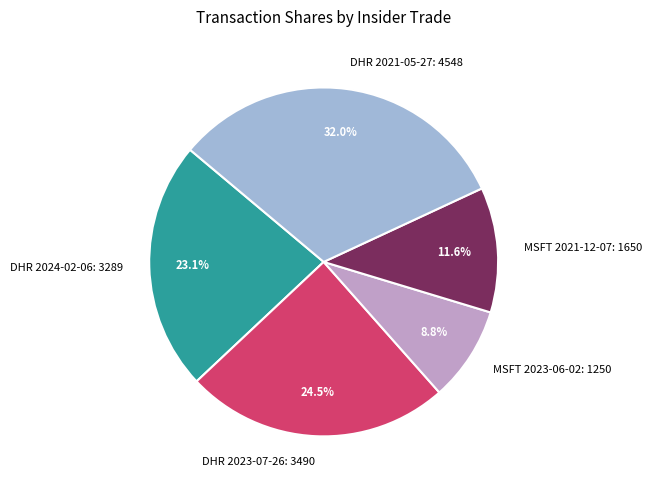

What is the ratio of the value at DHR 2024-02-06 to the value at MSFT 2023-06-02?

2.6